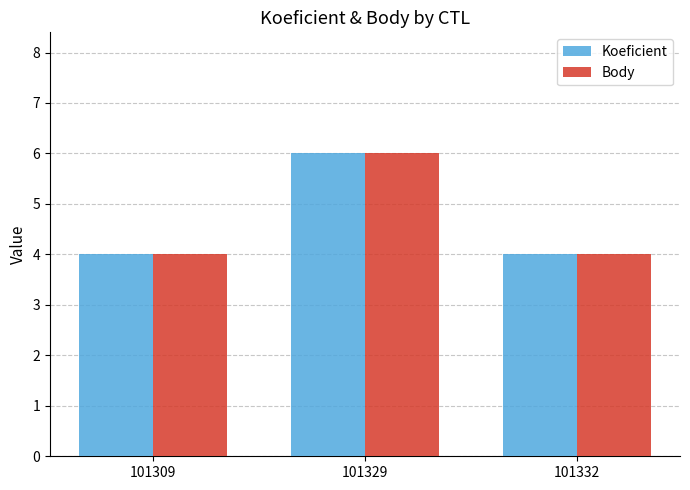

At which category is the sum across all series the highest?

101329